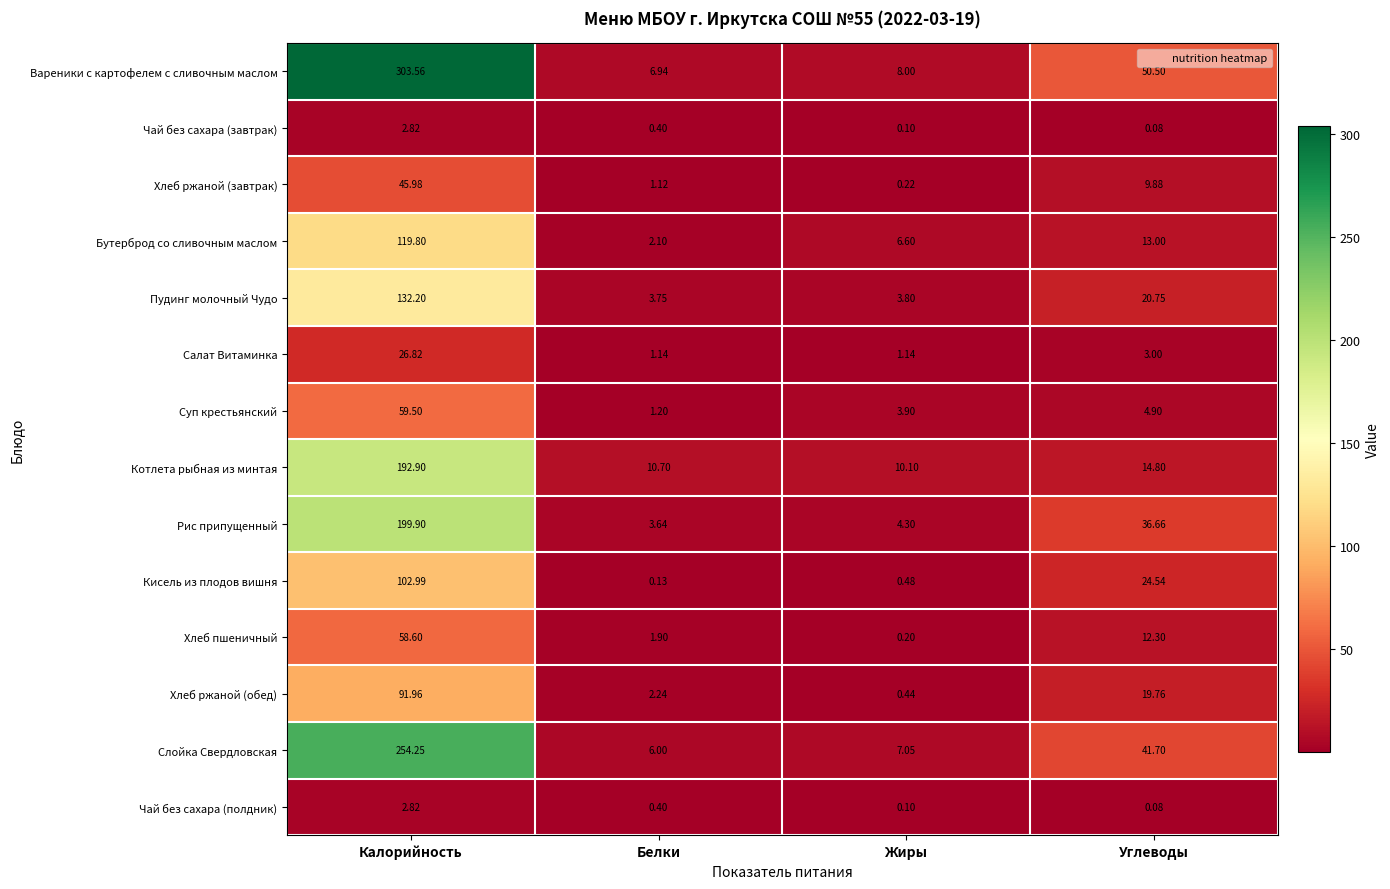

At which category is the sum across all series the highest?

Калорийность